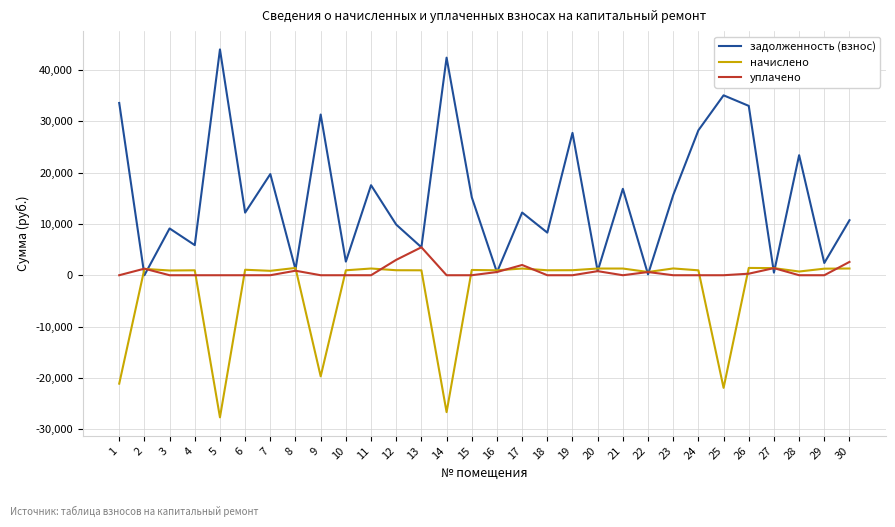

Read the задолженность (взнос) value at 21.

16846.6